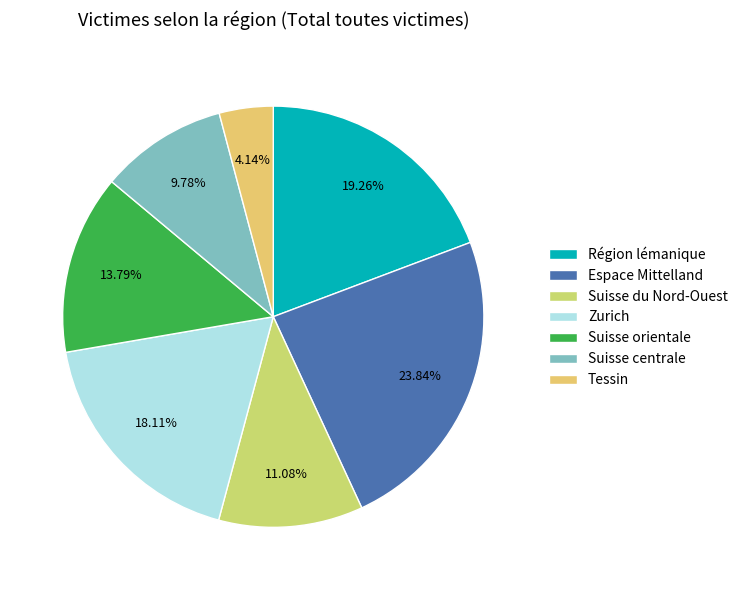

Combined, what portion of the pie is Suisse orientale and Tessin?

17.9%